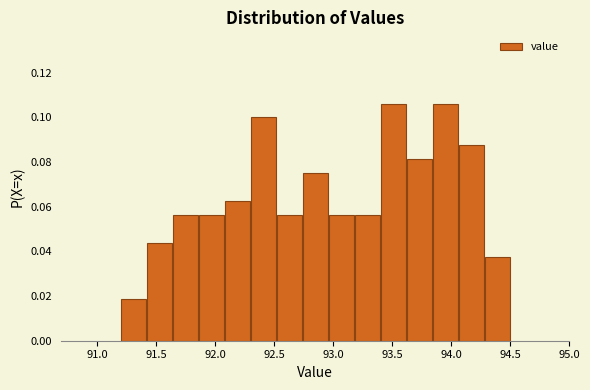

Reading left to right, list every bar in this chart as the range it spans on the x-axis followed by its height. Neither the bar edges nor the heights are printed on the chart, so give them approximately, as read against the axes.

91.20 to 91.42: 0.018
91.42 to 91.64: 0.044
91.64 to 91.86: 0.056
91.86 to 92.08: 0.056
92.08 to 92.30: 0.062
92.30 to 92.52: 0.100
92.52 to 92.74: 0.056
92.74 to 92.96: 0.076
92.96 to 93.18: 0.056
93.18 to 93.40: 0.056
93.40 to 93.62: 0.106
93.62 to 93.84: 0.082
93.84 to 94.06: 0.106
94.06 to 94.28: 0.088
94.28 to 94.50: 0.038